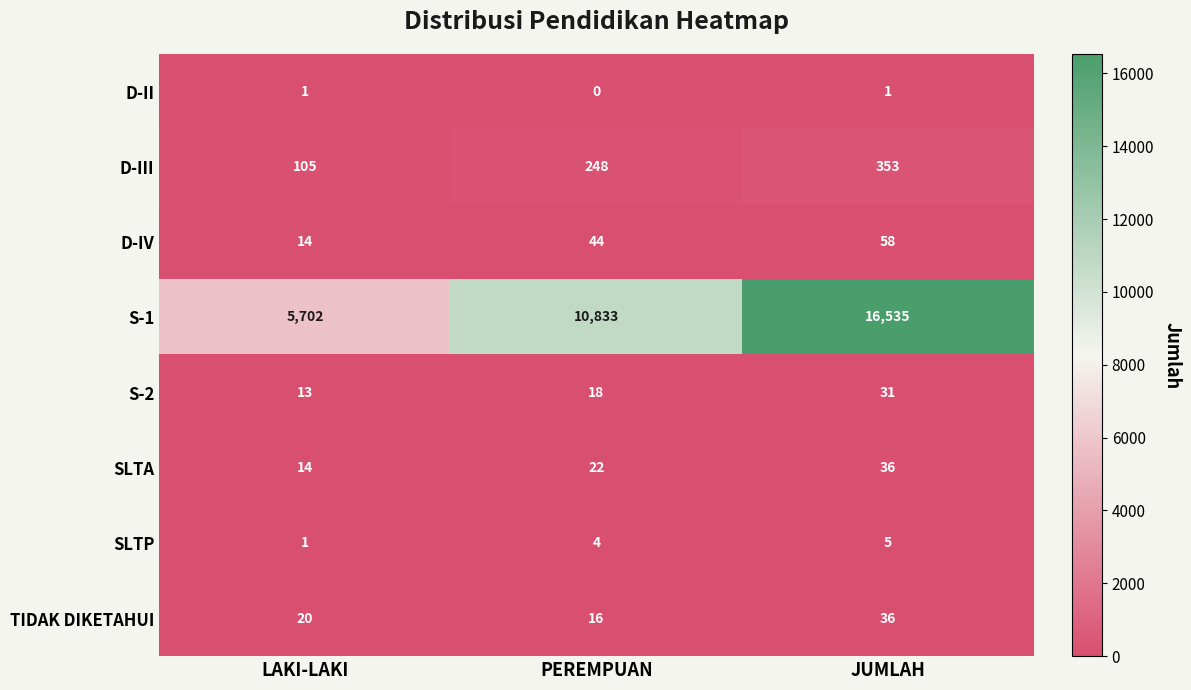

What is the difference between the second highest and minimum values in the SLTA series?

8